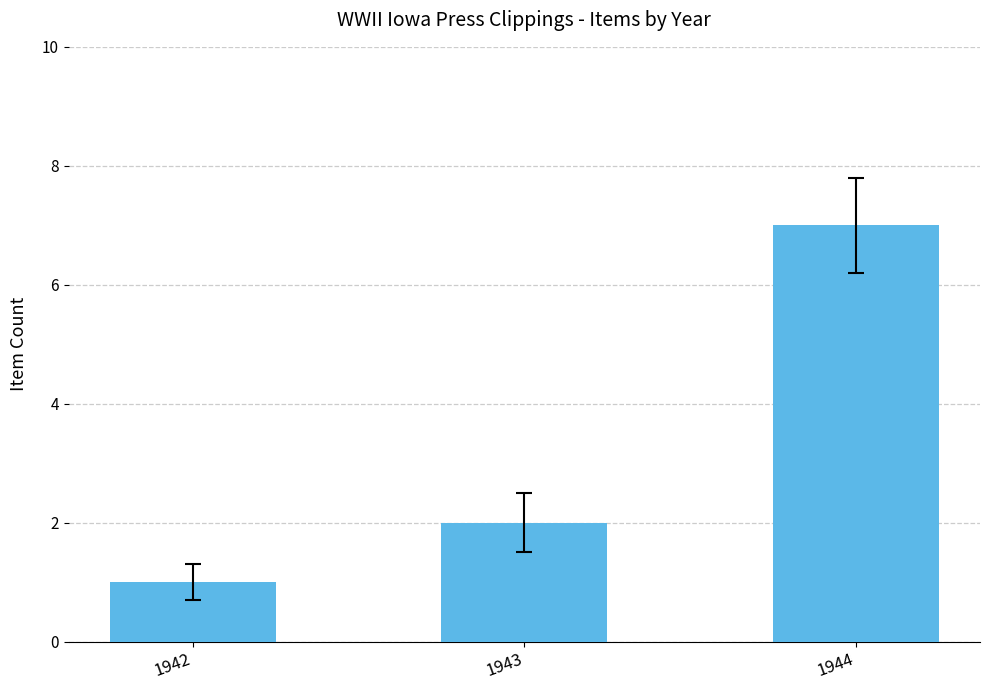

Reading right to left, list all the values displayed in this chart.

7	2	1